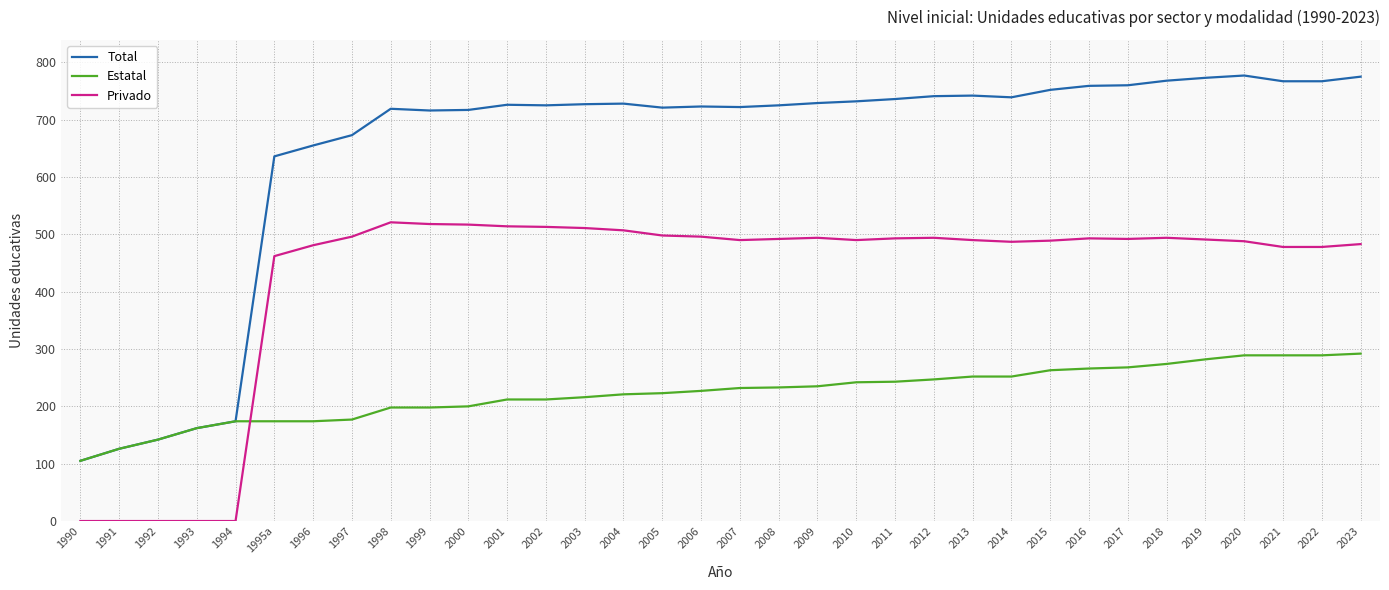

Where is Total nearest to the value 441?

1995a